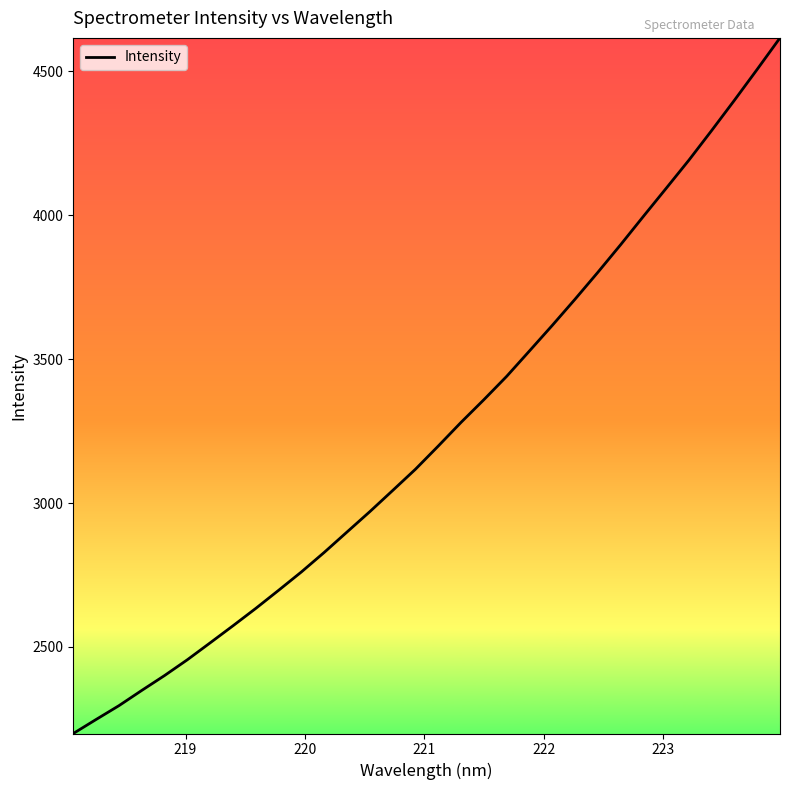

What is the difference between the maximum and minimum values?

2417.0